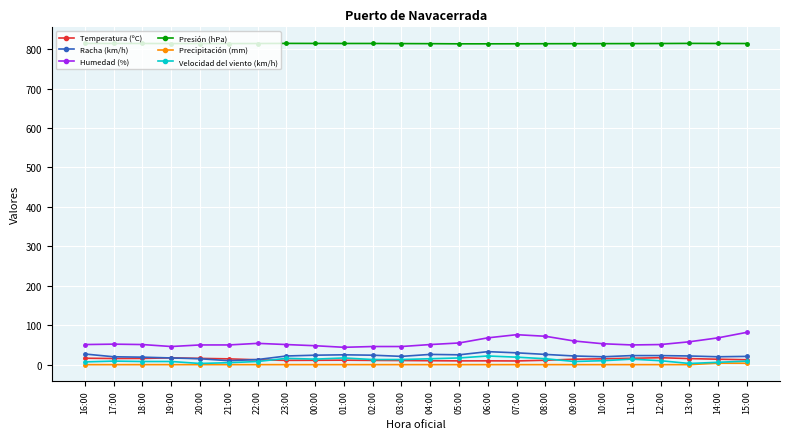

Which series has the largest total across all categories?

Presión (hPa)